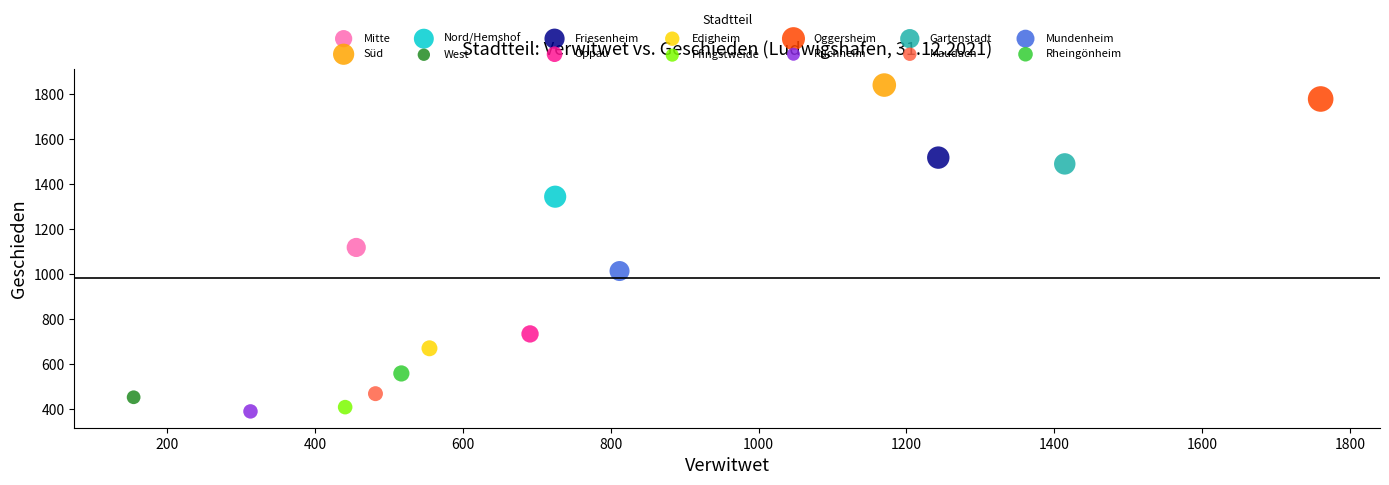

Which series reaches the minimum Y coordinate?

Ruchheim